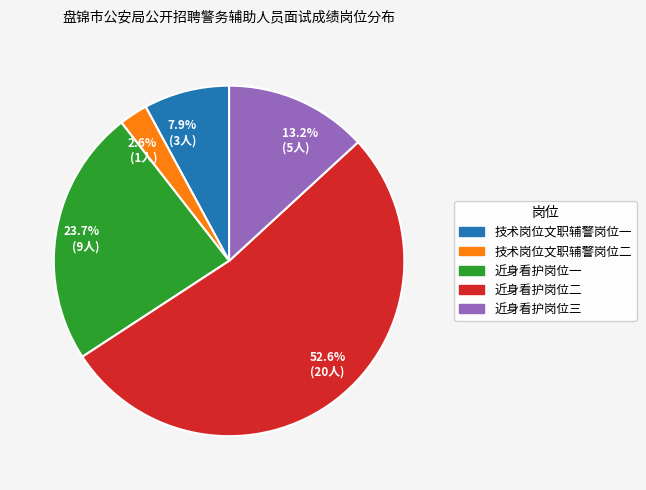

What is the majority slice?

52.6% (20人)